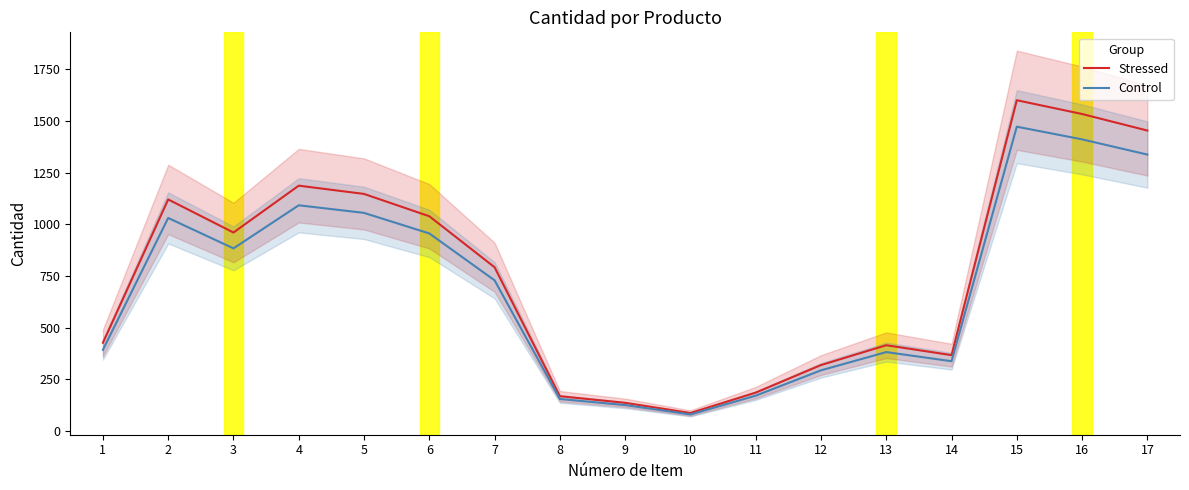

The value of Stressed at 7 is 471.7. True or false?

False